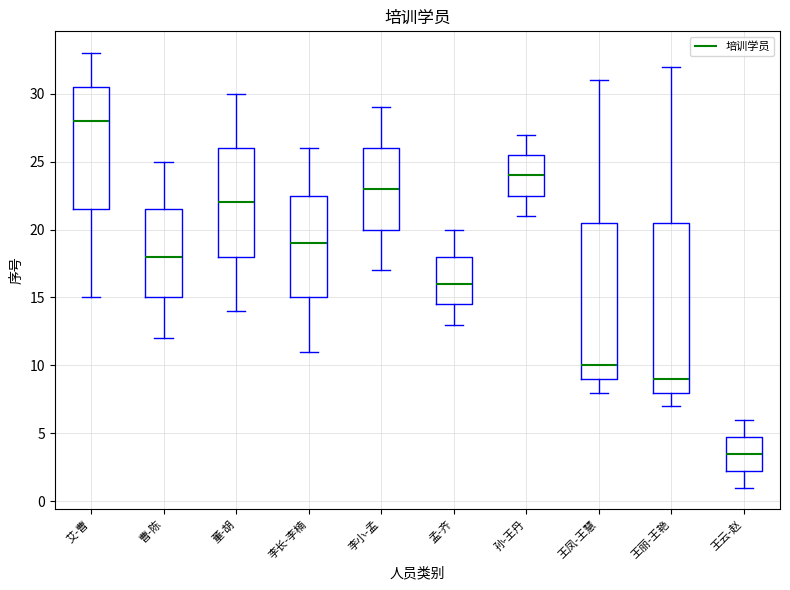

Comparing the boxes themselves (not the whiskers), which one is the tallest?

王丽-王艳